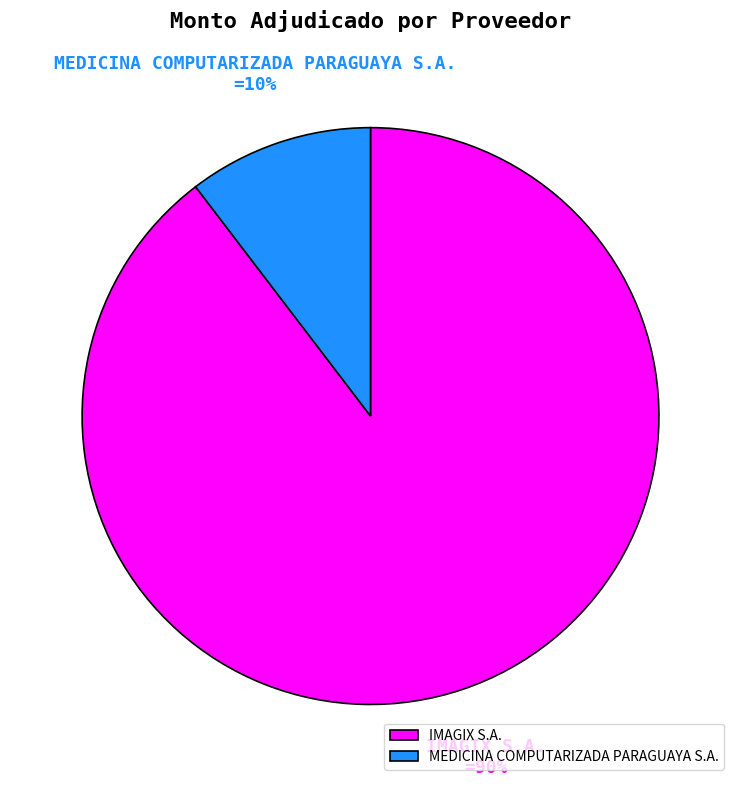

Combined, do MEDICINA COMPUTARIZADA PARAGUAYA S.A. and IMAGIX S.A. account for over 50%?

Yes